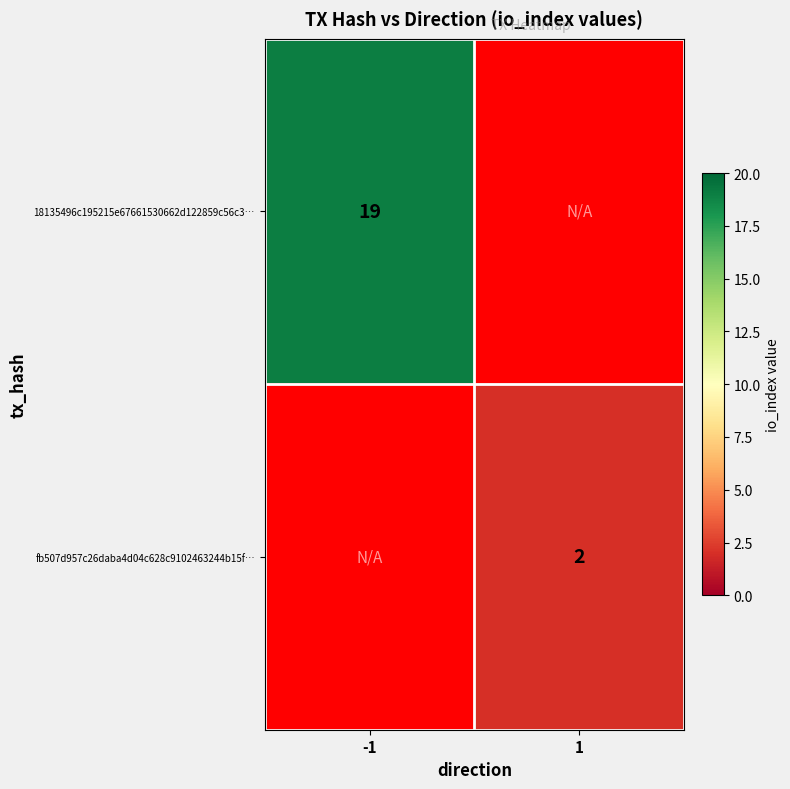

The fb507d957c26daba4d04c628c9102463244b15f… series shows 3 at 1. True or false?

False